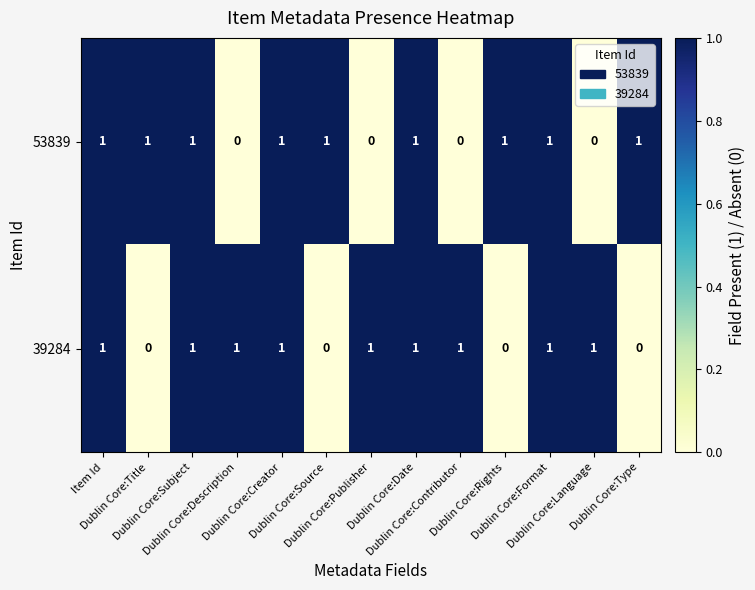

At how many categories does at least one series exceed 0?

13